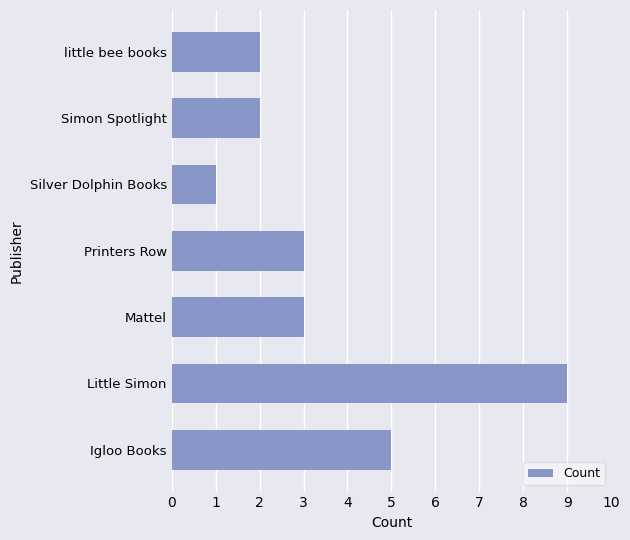

Reading bottom to top, extract all data points from this chart.

Igloo Books=5	Little Simon=9	Mattel=3	Printers Row=3	Silver Dolphin Books=1	Simon Spotlight=2	little bee books=2